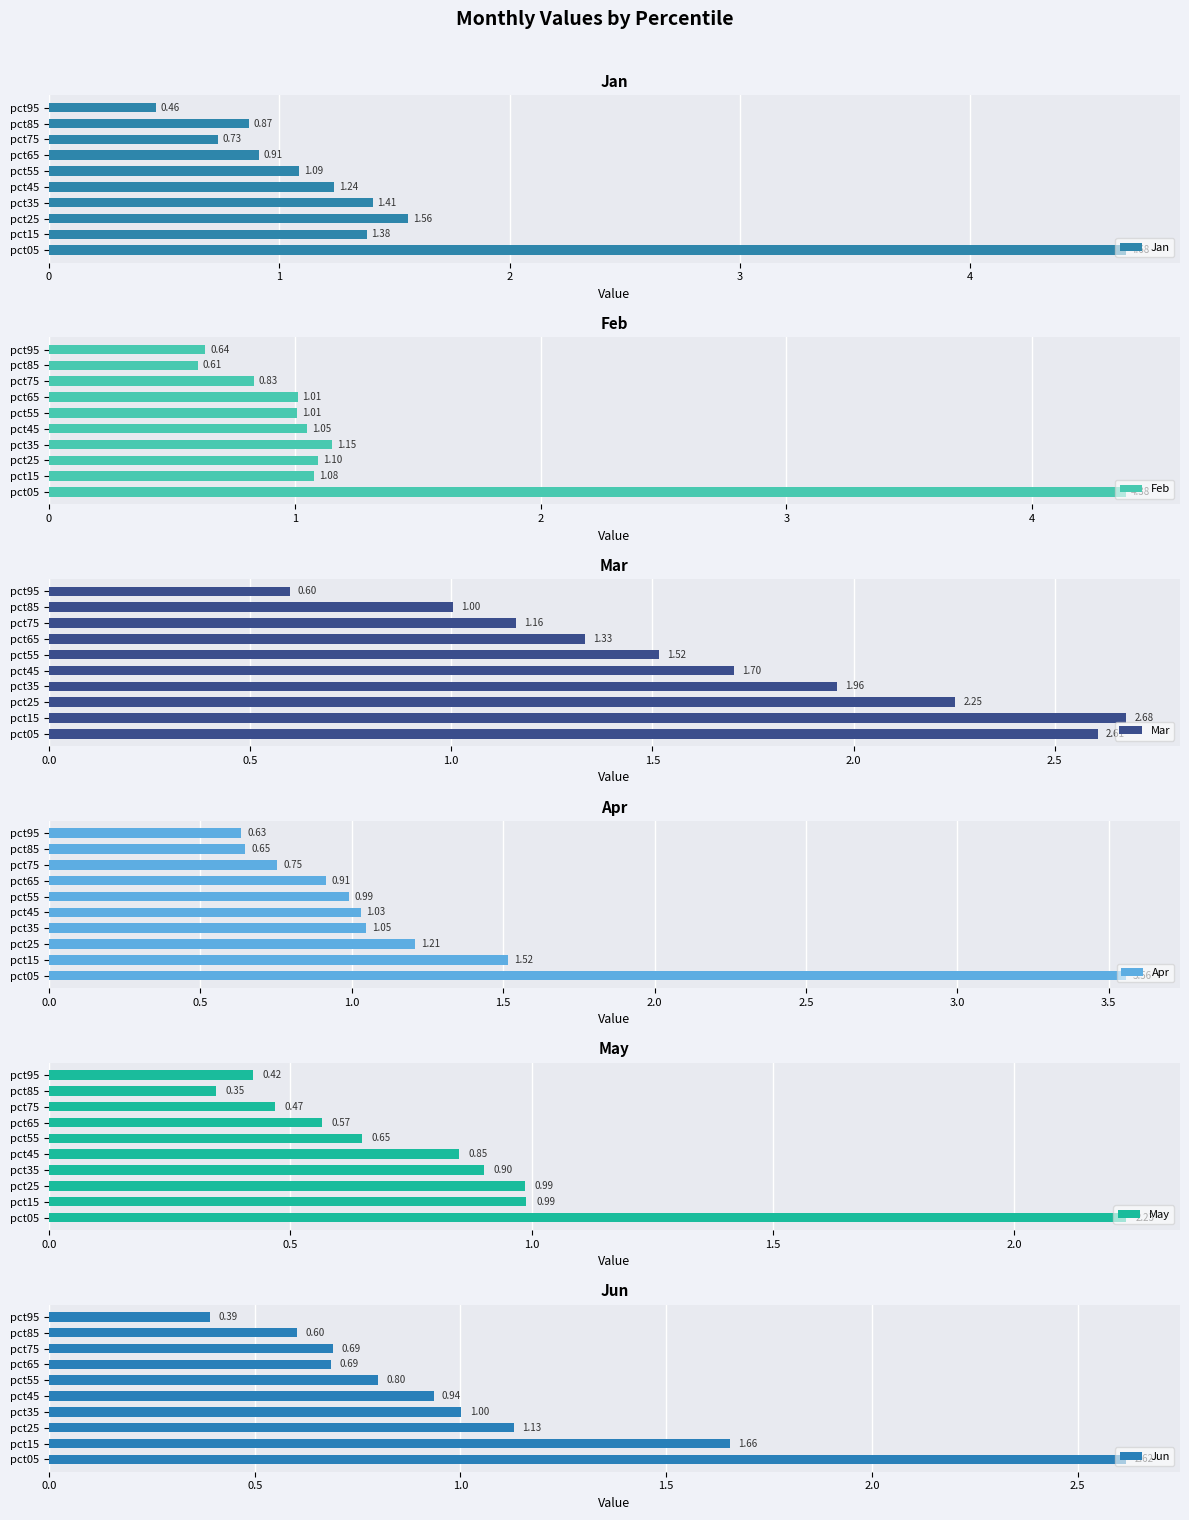

What is the value of the Jun bar at the 6th from the left?

0.8